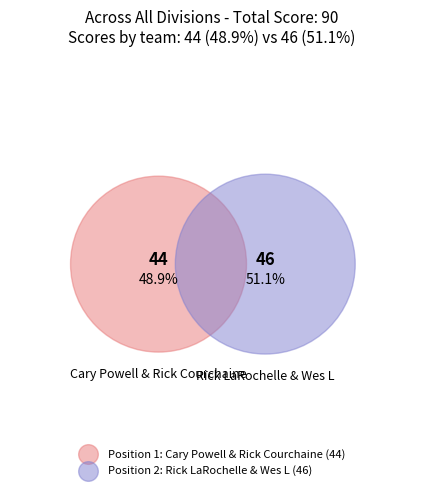

Which slice is the largest?

Rick LaRochelle & Wes L